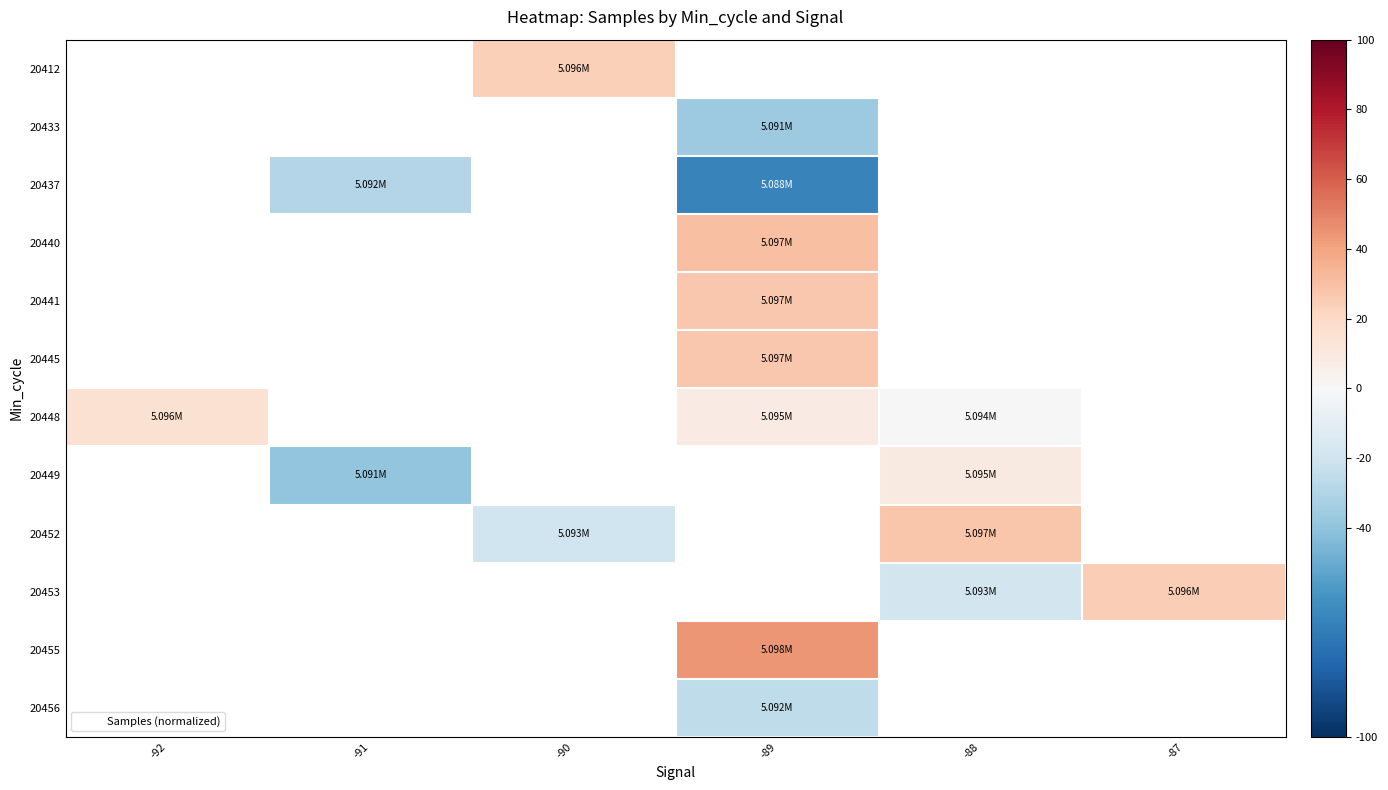

At which category does the chart reach its minimum across all series?

-89